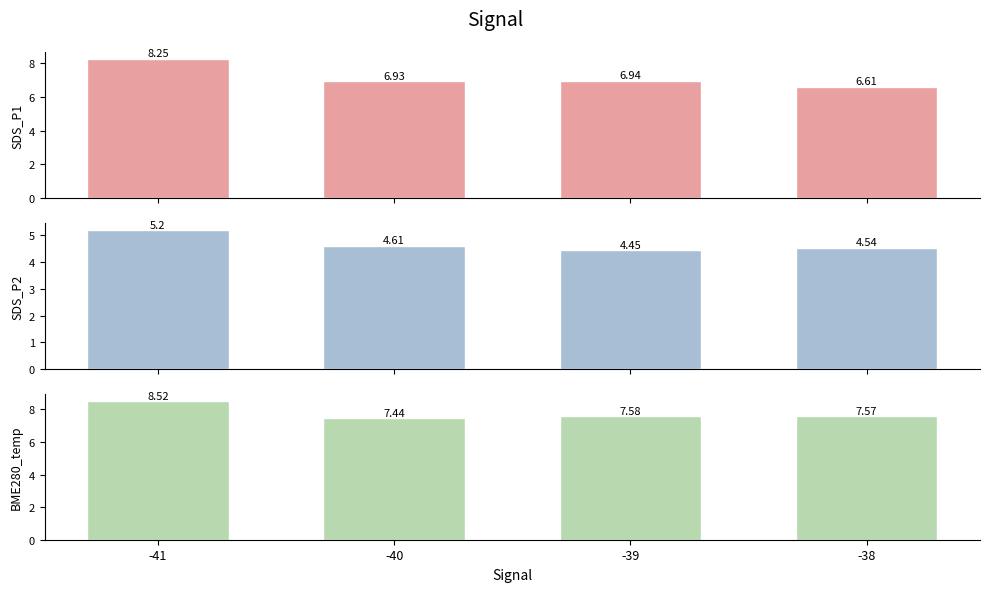

What is the value of the SDS_P2 bar at the 2nd from the left?

4.6